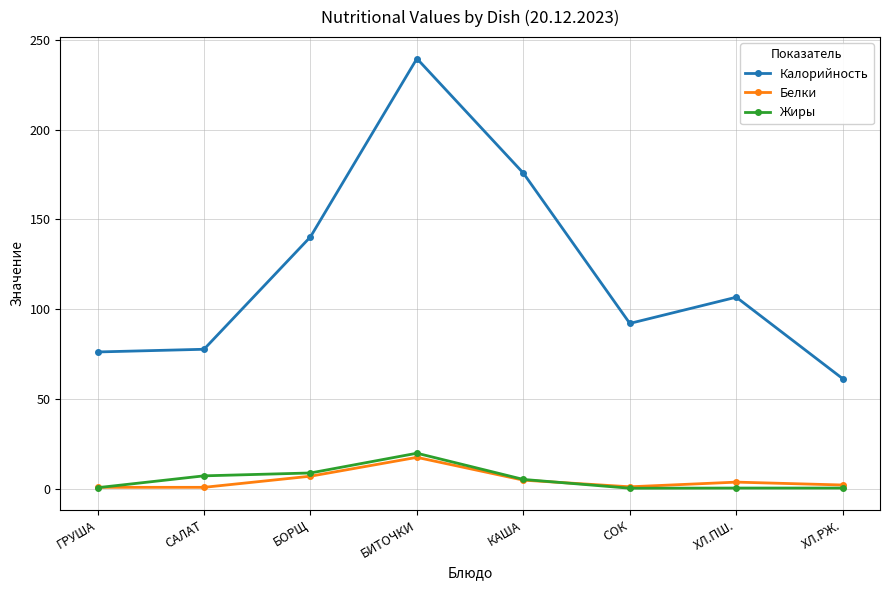

What is the maximum value for Белки?

17.4